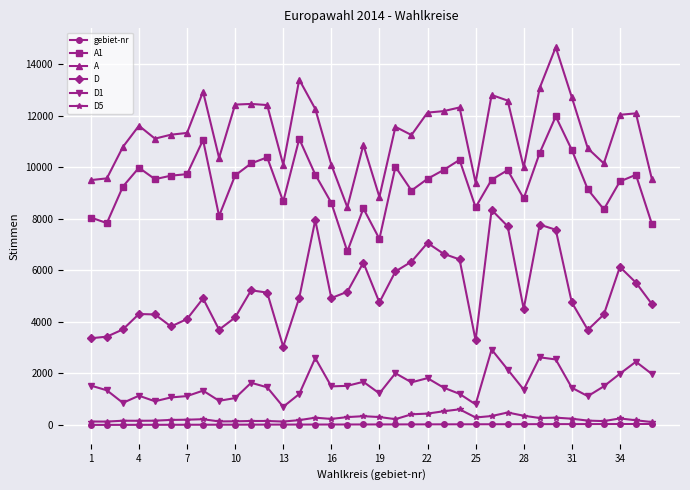

True or false: A and gebiet-nr cross at least once.

False